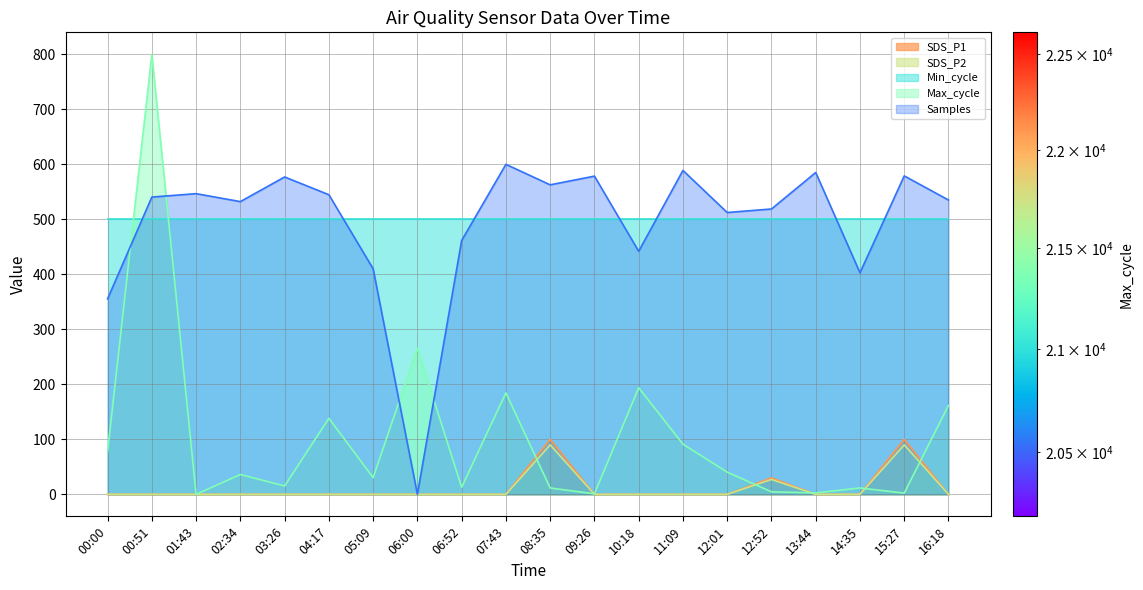

Reading right to left, what are all the values shown in this chart?

SDS_P1: 0.0	100.0	0.0	0.0	30.0	0.0	0.0	0.0	0.0	100.0	0.0	0.0	0.0	0.0	0.0	0.0	0.0	0.0	0.0	0.0
SDS_P2: 0.0	90.0	0.0	0.0	27.0	0.0	0.0	0.0	0.0	90.0	0.0	0.0	0.0	0.0	0.0	0.0	0.0	0.0	0.0	0.0
Max_cycle: 161.7	2.3	11.6	2.6	4.6	40.3	91.3	193.8	1.0	11.6	184.5	12.9	265.6	30.4	138.2	15.2	36.0	0.0	800.0	77.4
Samples: 535.1	579.0	402.8	585.1	518.8	512.4	588.9	441.9	578.6	562.7	600.0	461.5	0.0	410.0	544.8	577.0	532.2	546.7	540.5	355.4